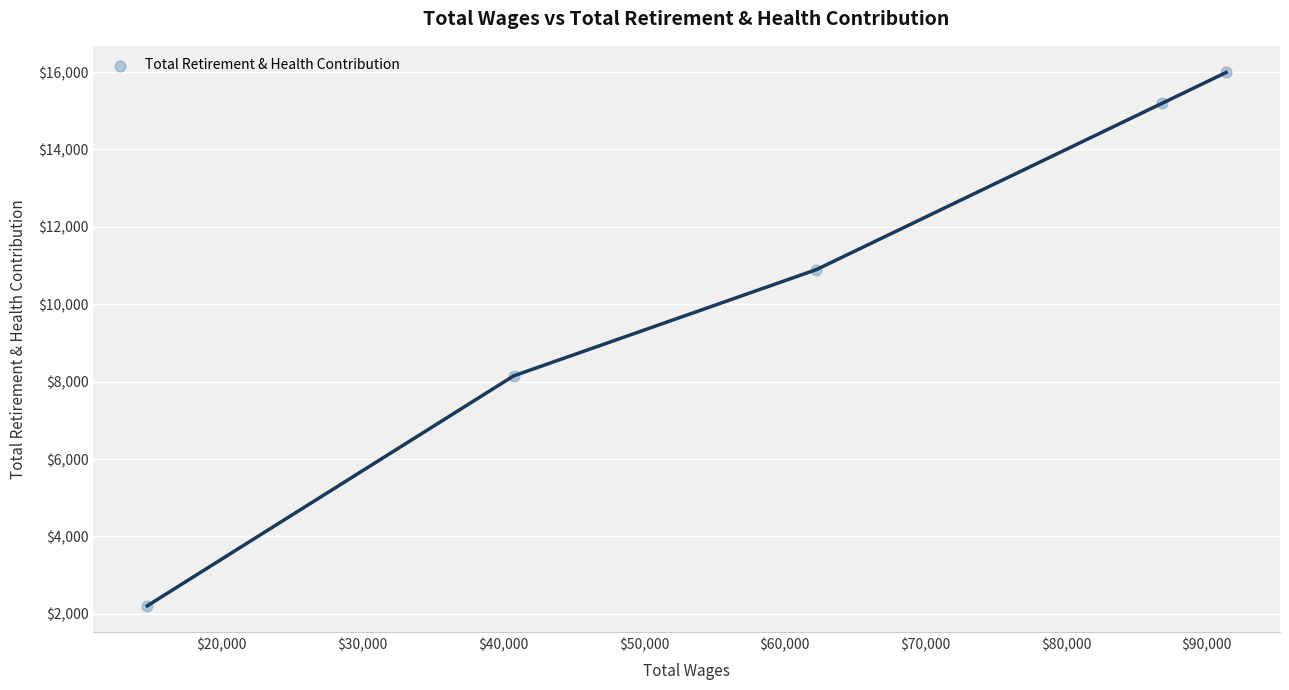

What Y value in the scatter plot is closest to 9098?

8150